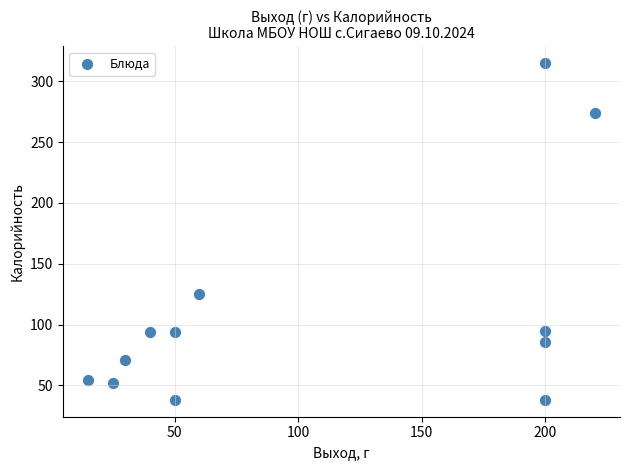

What Y value in the scatter plot is closest to 176?

125